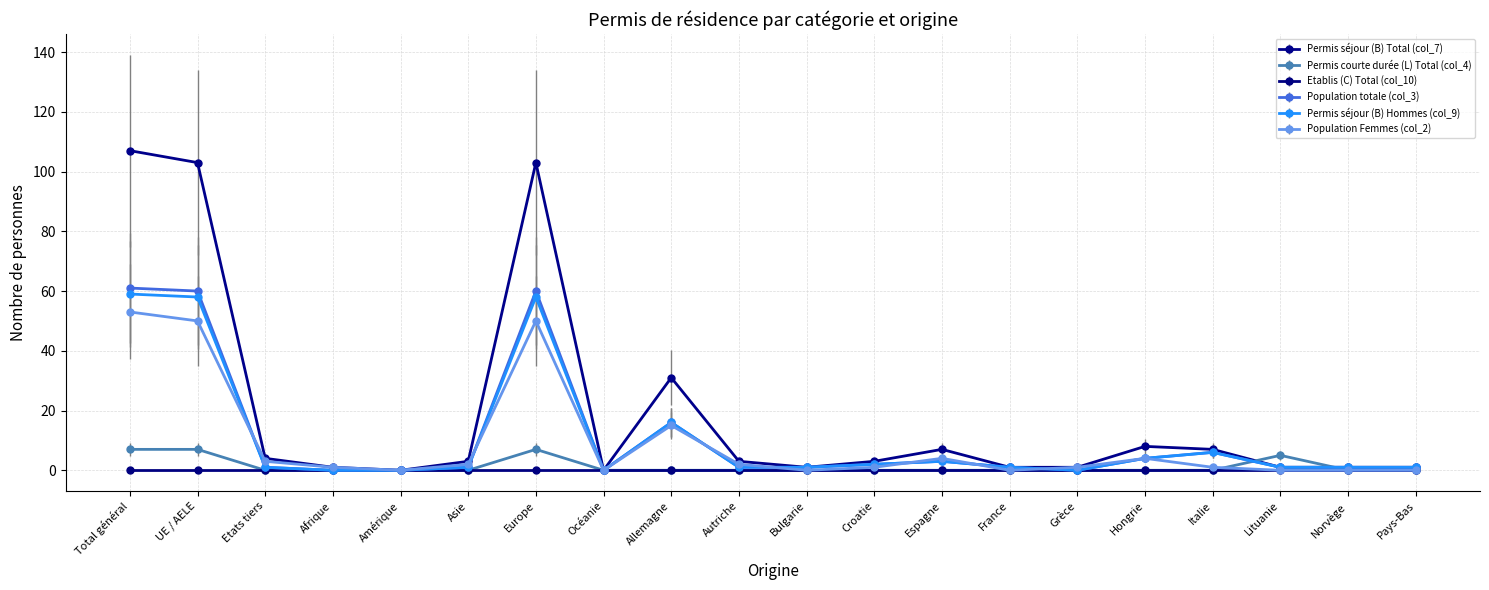

Does the chart display data point markers on the line(s)?

Yes